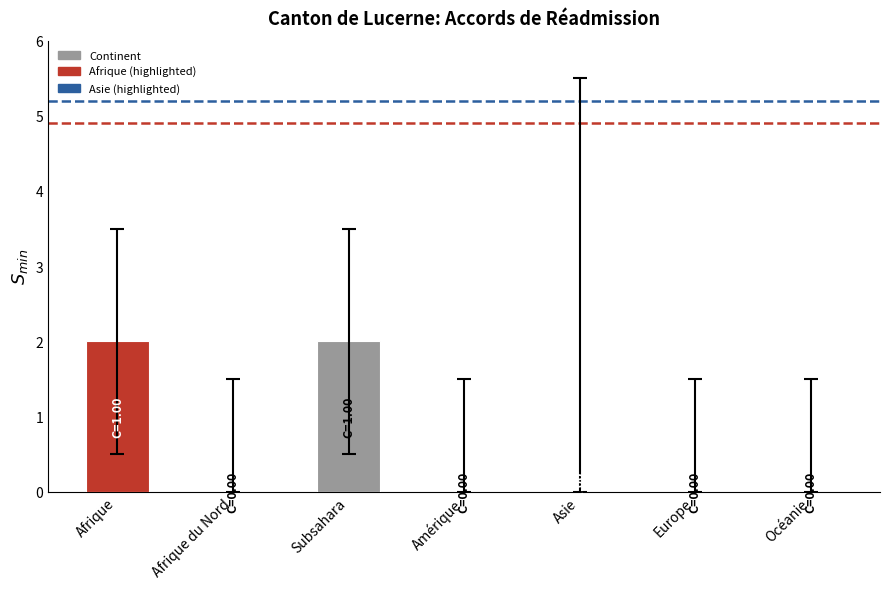

Is it true that the value at Asie is 1?

False